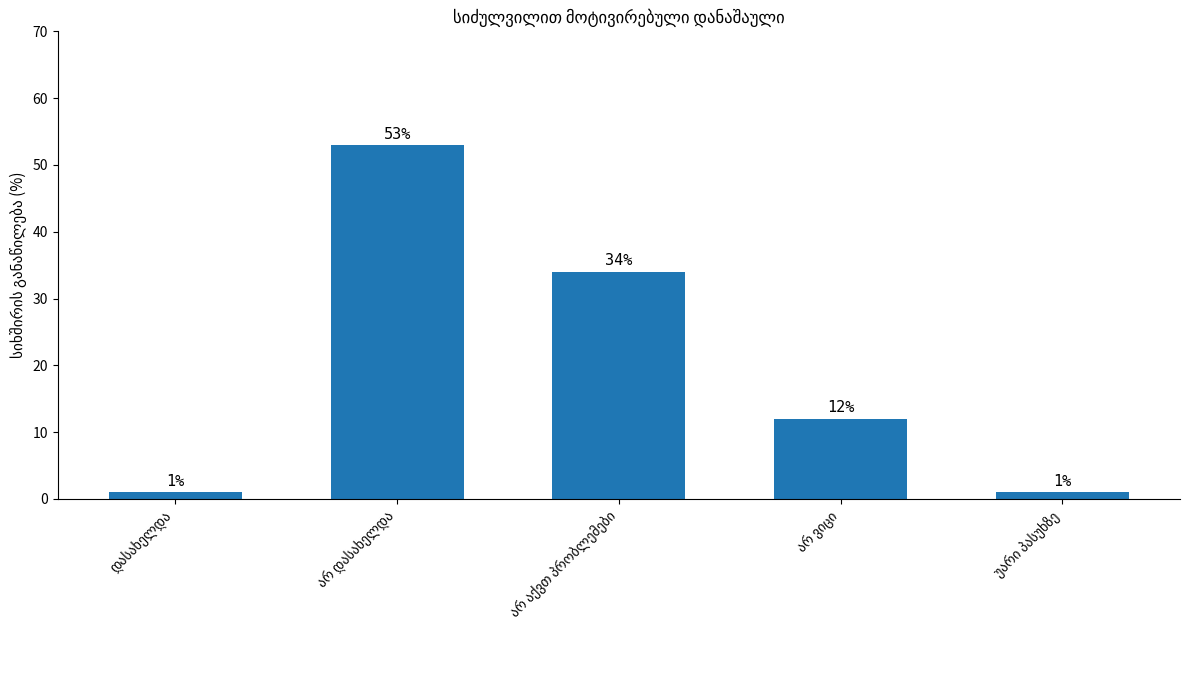

What is the difference between the maximum and minimum values?

52